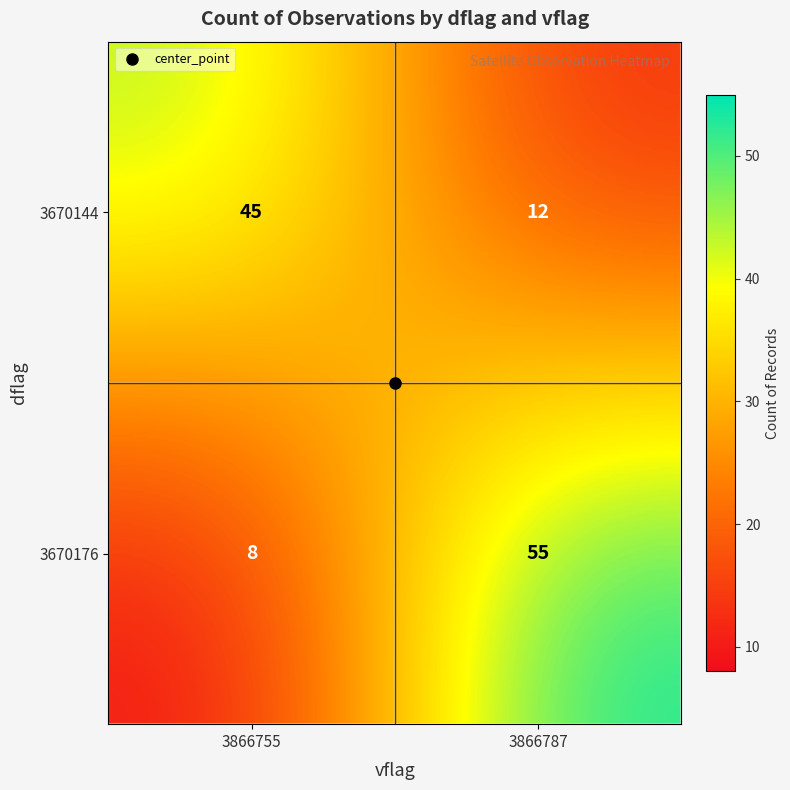

Rank the series by their average value, from highest to lowest.

3670176, 3670144